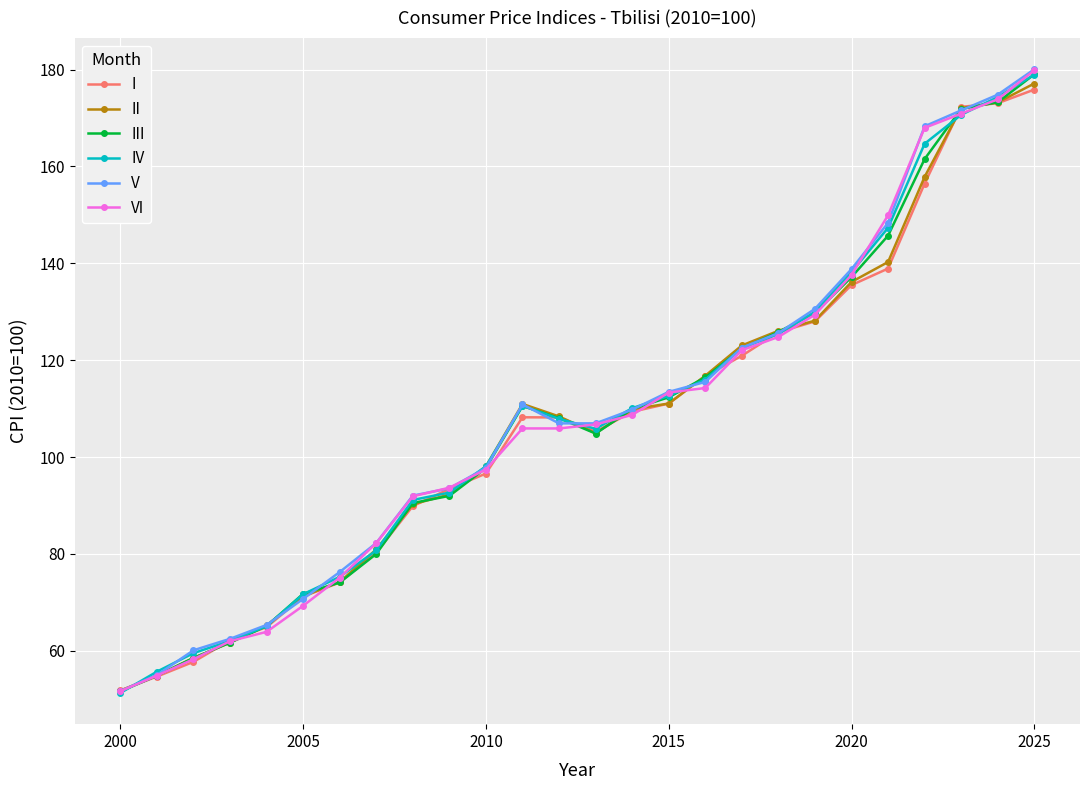

What is the value of the III point at the 7th from the left?

74.1